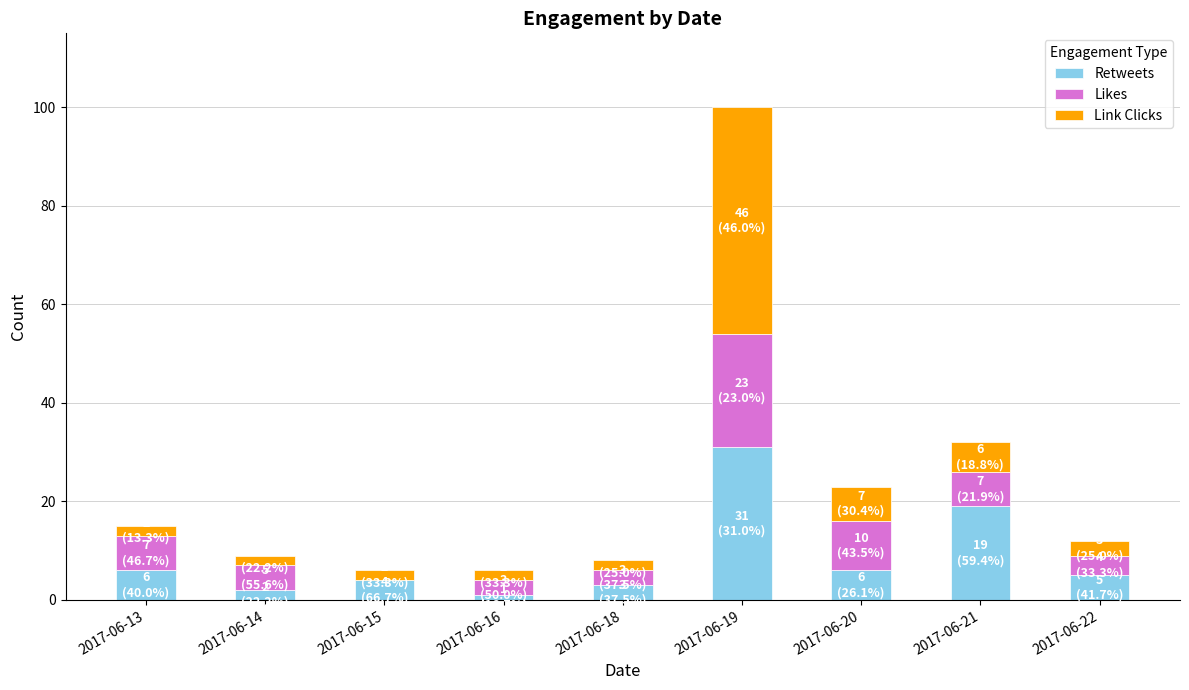

Which category has the highest value in the Retweets series?

2017-06-19